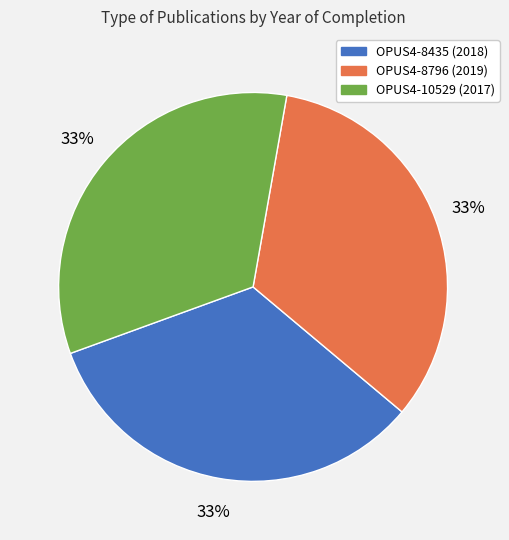

Is there any slice that represents more than half of the pie?

No